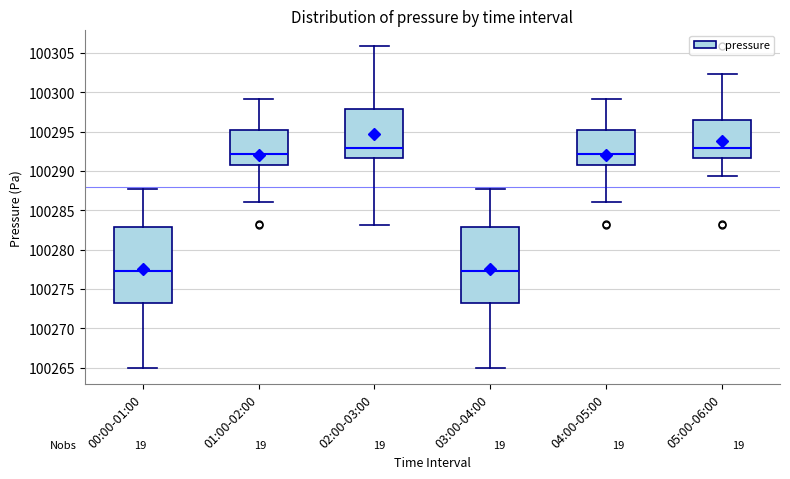

Where does the lower whisker of the box for 00:00-01:00 end on the y-axis? The values are not printed on the chart, so give them approximately, as read against the axis.

100265.0